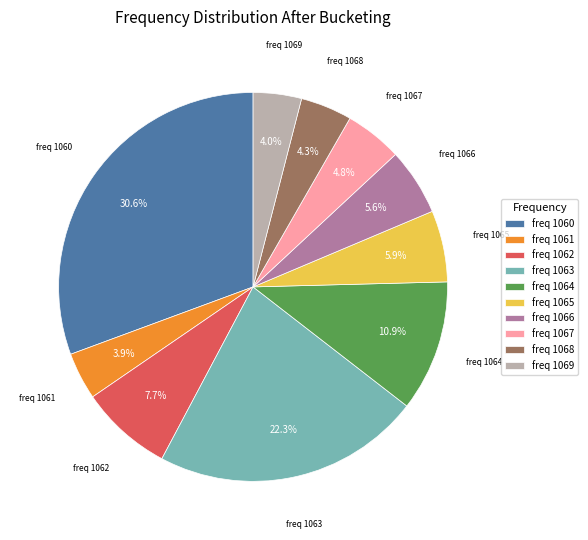

Is there any slice that represents more than half of the pie?

No